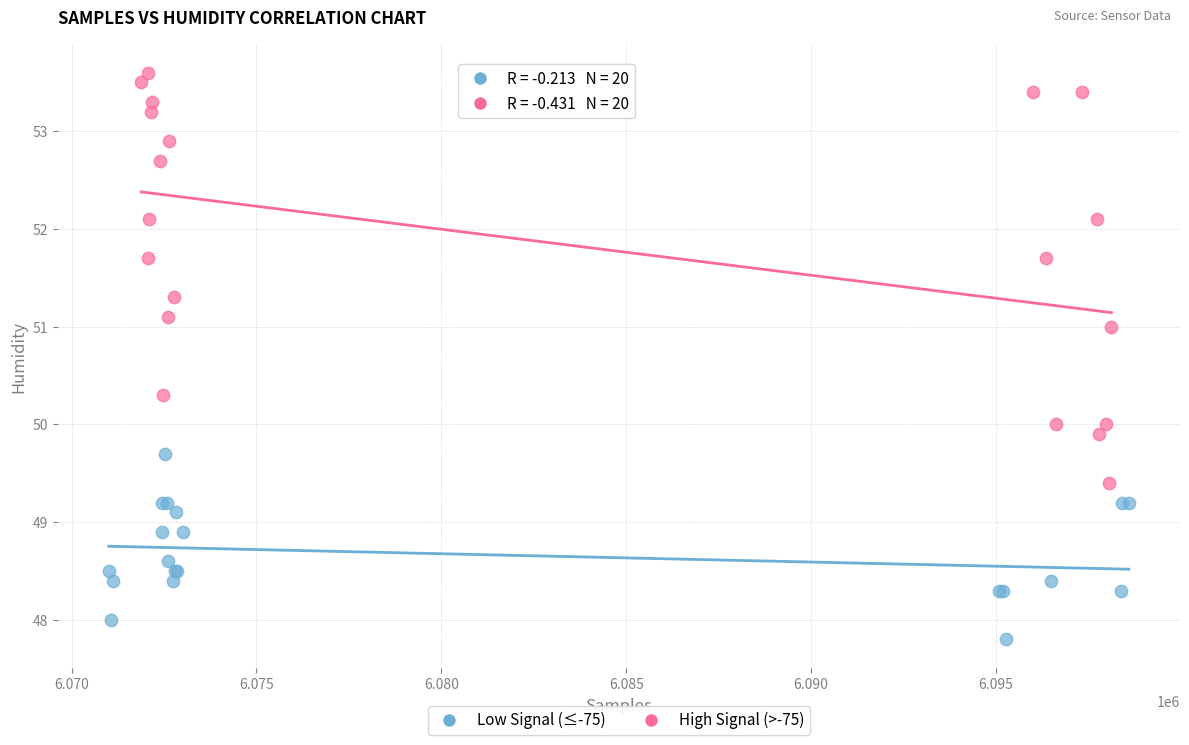

What are all the series names shown in the legend?

Low Signal (≤-75), High Signal (>-75)